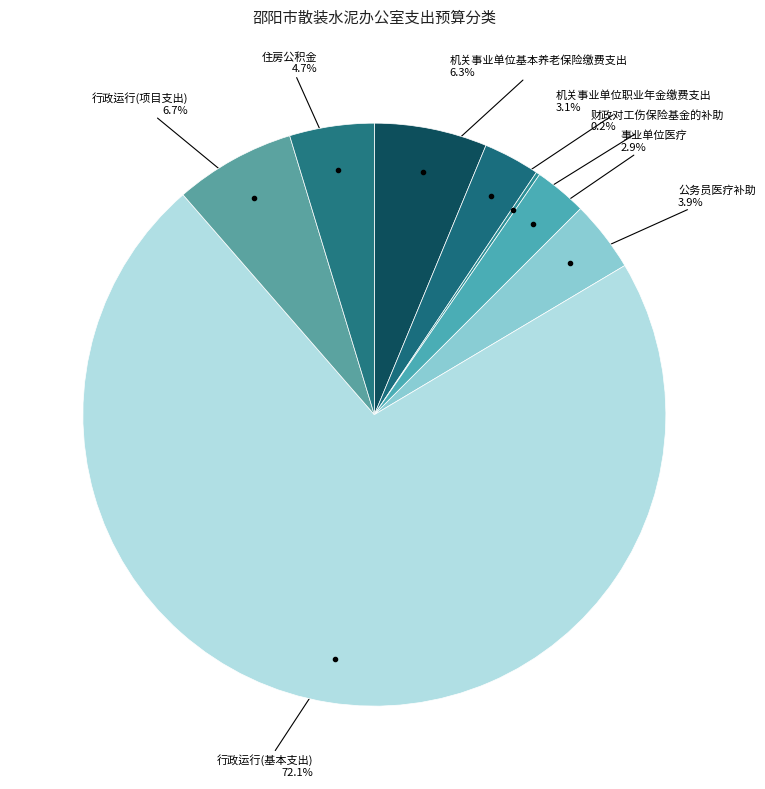

Which slice is the smallest?

财政对工伤保险基金的补助